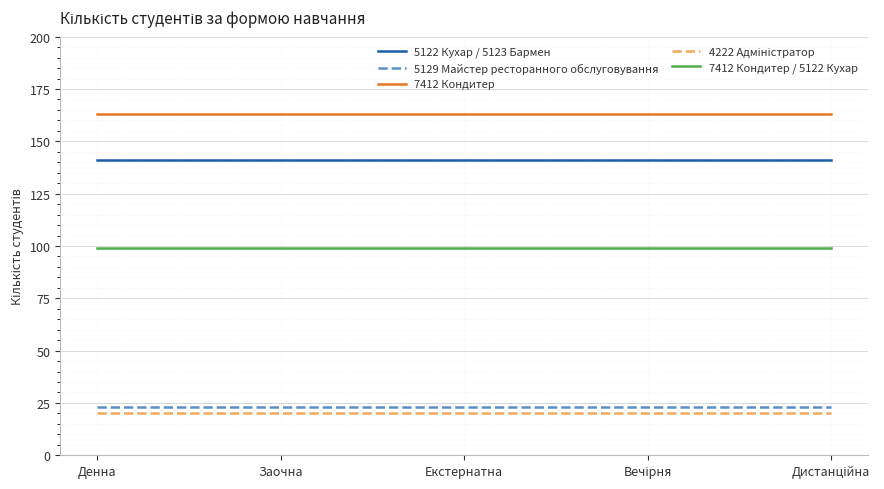

True or false: 5122 Кухар / 5123 Бармен and 5129 Майстер ресторанного обслуговування cross at least once.

False